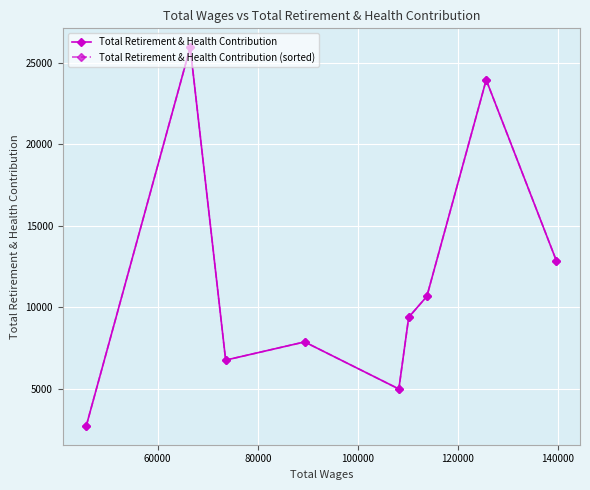

What is the value of the Total Retirement & Health Contribution point at the 4th from the left?

7889